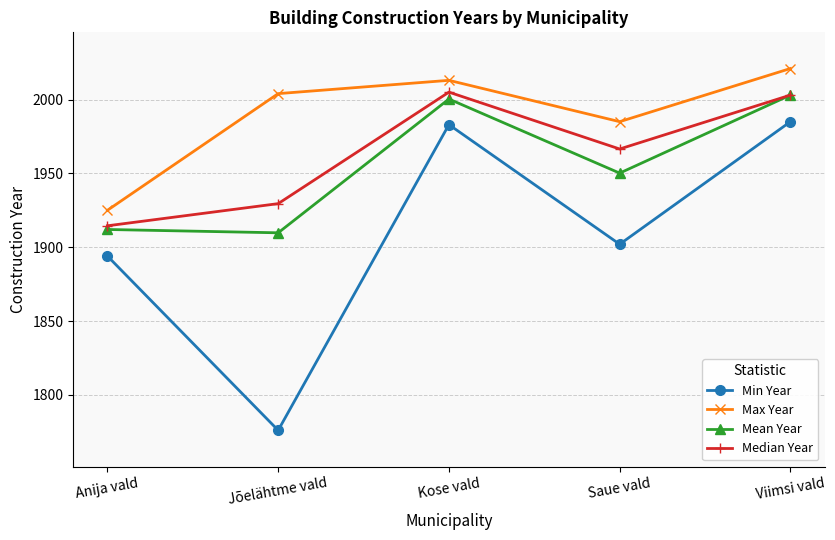

Rank the series at Kose vald from lowest to highest value.

Min Year, Mean Year, Median Year, Max Year